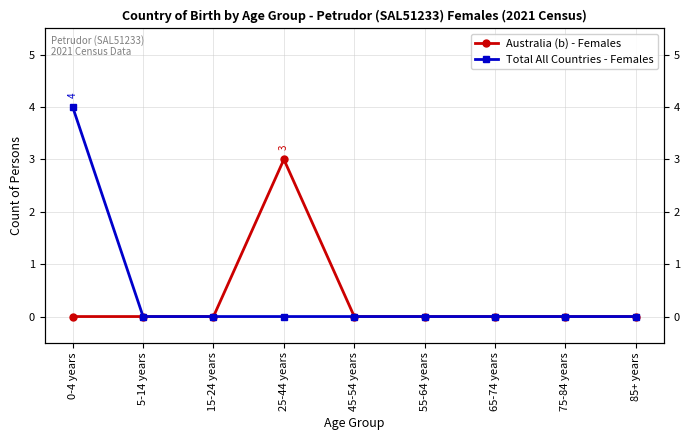

What is the label of the 4th point from the left?

25-44 years